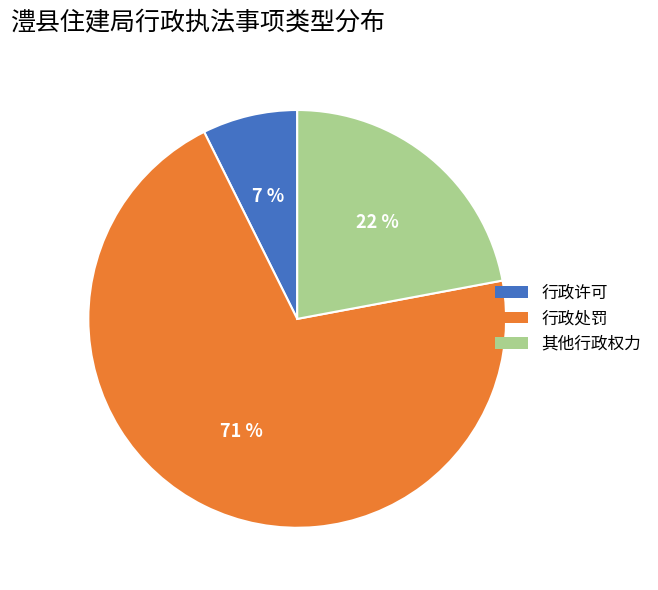

How many slices are in this pie chart?

3